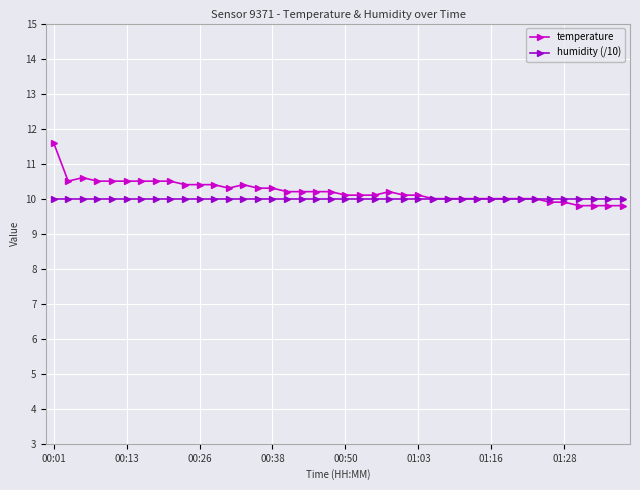

What is the value of the humidity (/10) point at the 15th from the left?

10.0